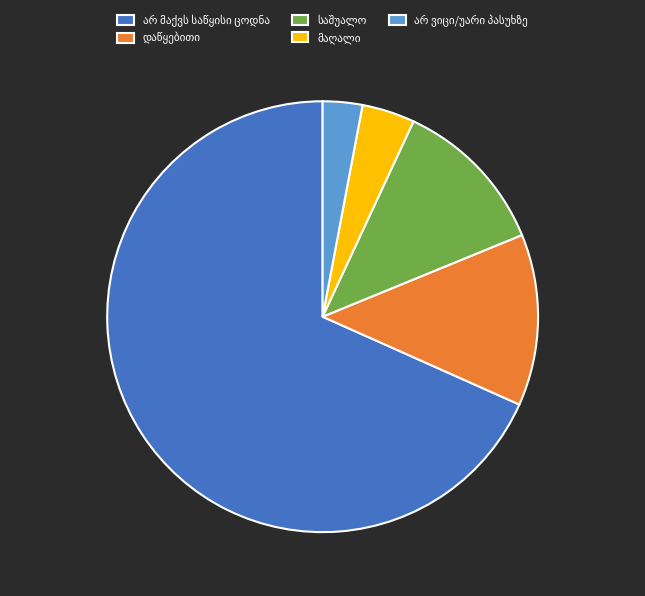

Is there a majority slice in this chart?

Yes